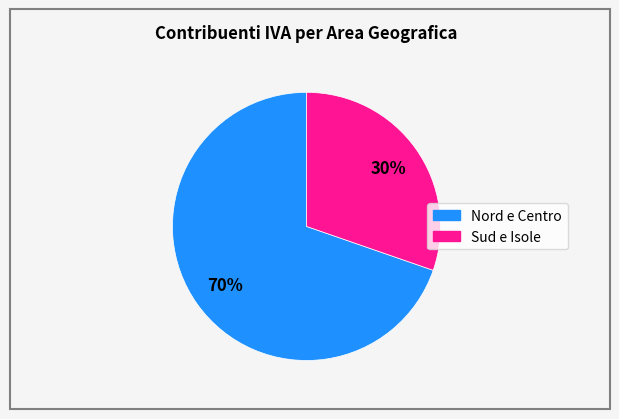

Is there any slice that represents more than half of the pie?

Yes